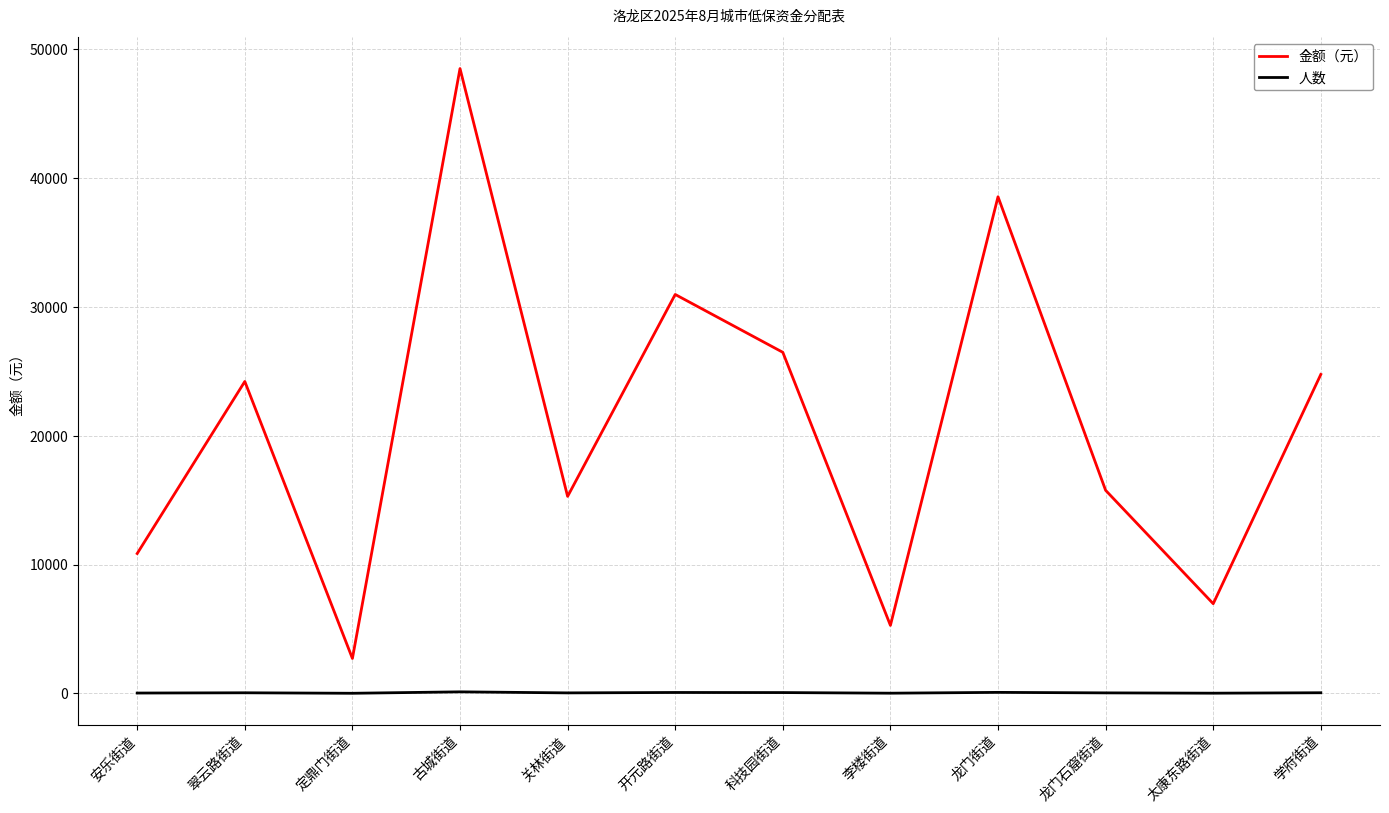

Which series has the largest range (max minus min)?

金额（元）